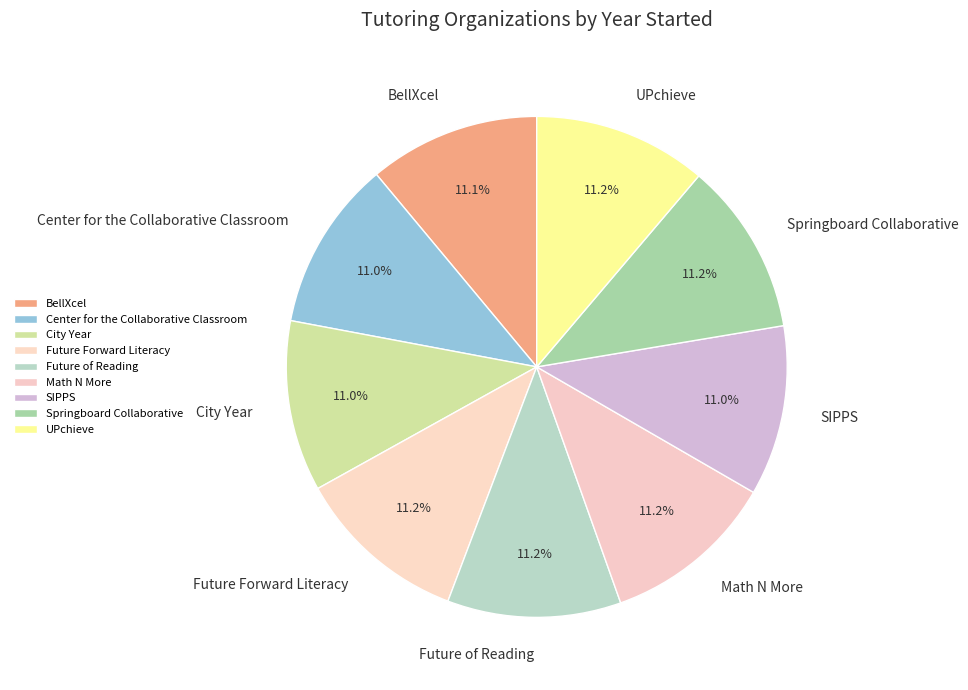

Is the sum of City Year and Springboard Collaborative greater than half?

No